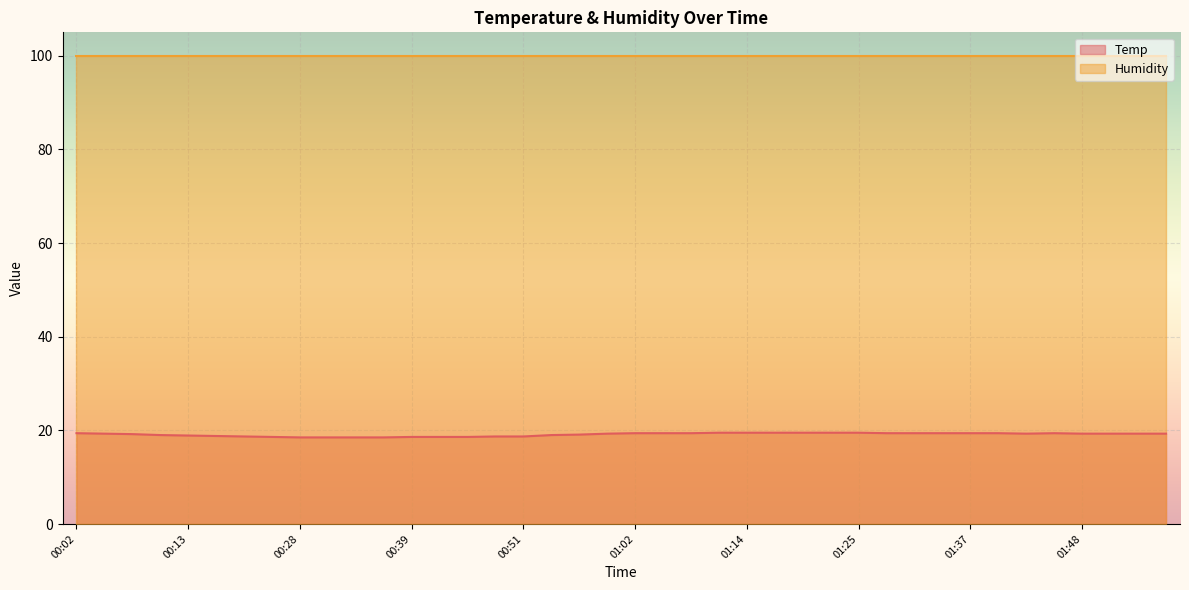

Count the number of data series in this chart.

2